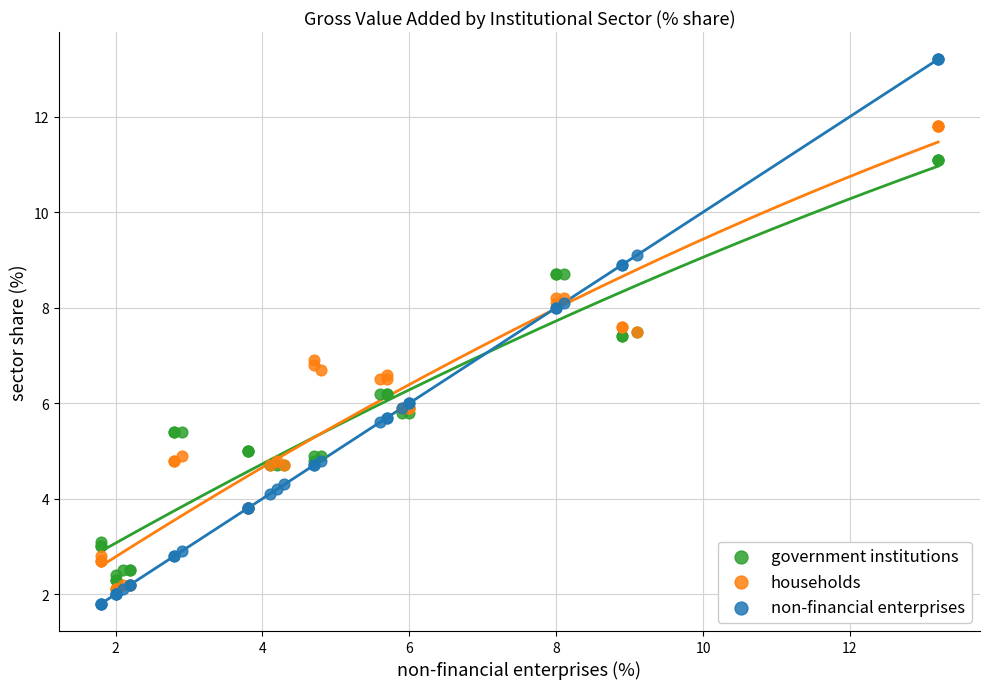

What are all the series names shown in the legend?

government institutions, households, non-financial enterprises